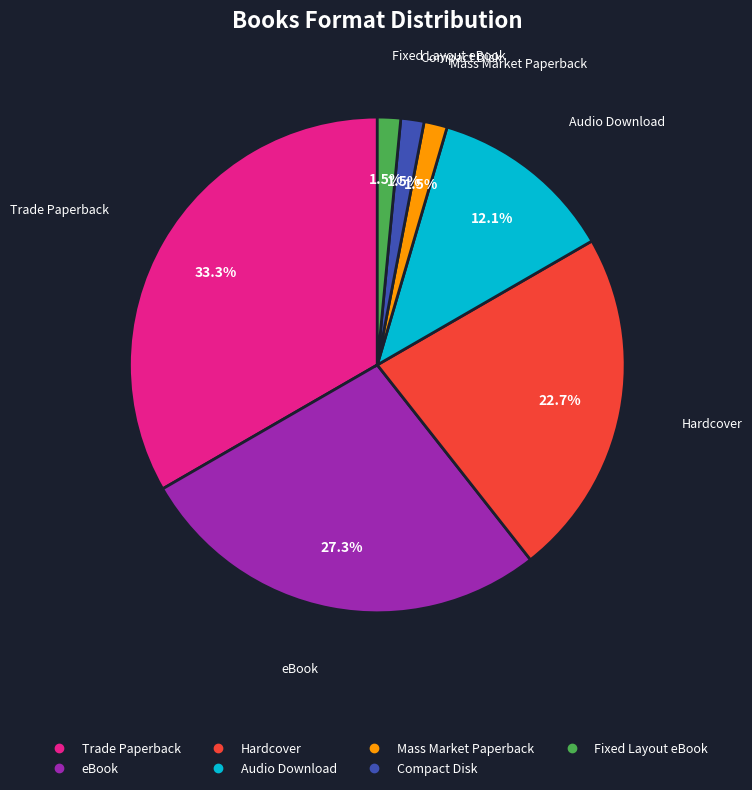

Does any single category account for the majority?

No